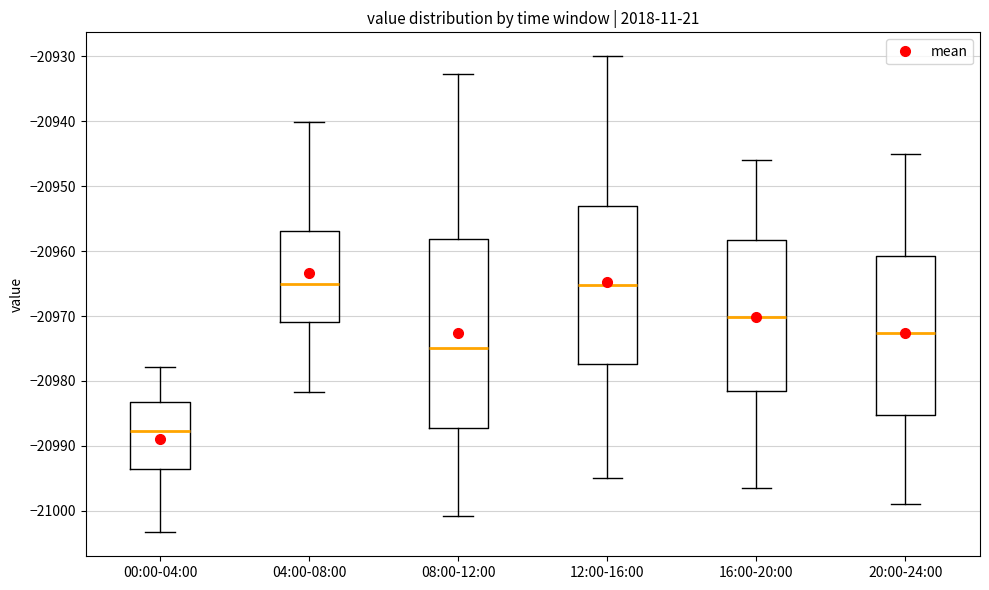

Where is the upper edge of the box for 16:00-20:00 on the y-axis? The values are not printed on the chart, so give them approximately, as read against the axis.

-20958